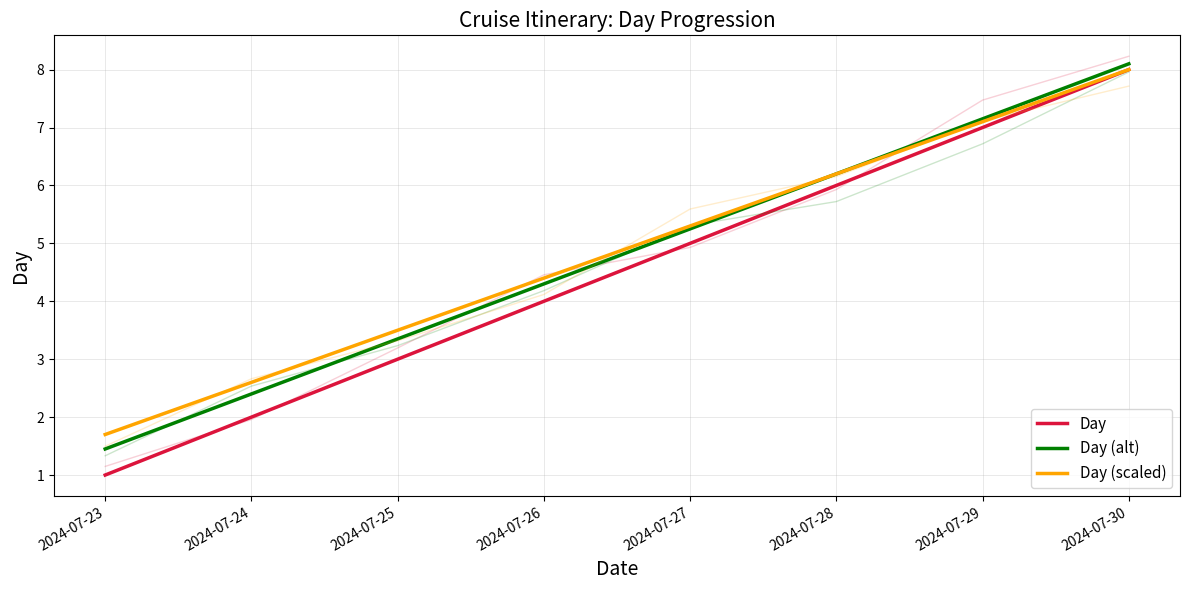

At which category does the chart reach its minimum across all series?

2024-07-23